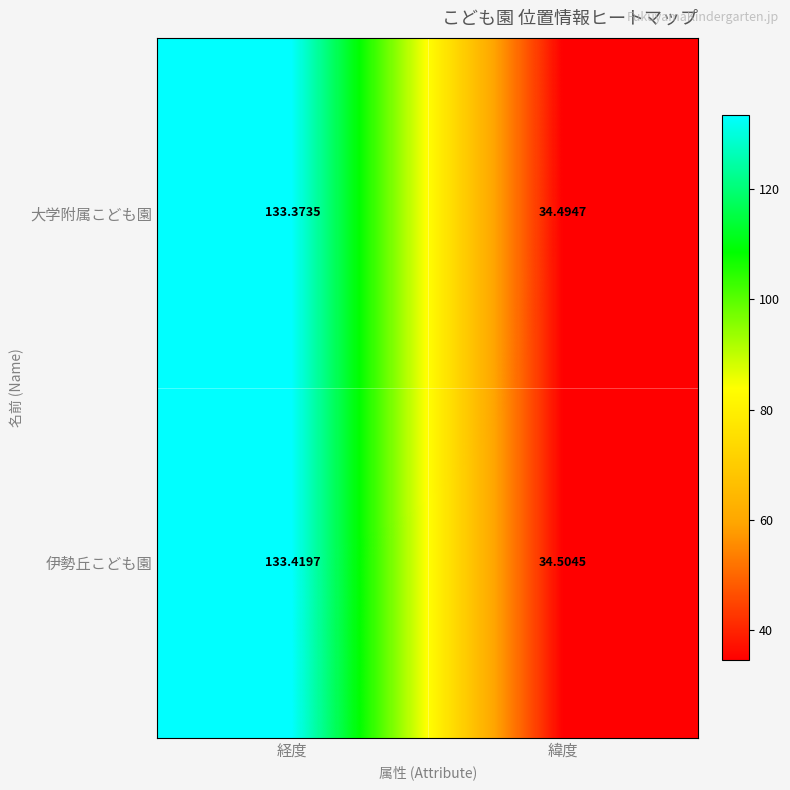

Rank the series by their average value, from highest to lowest.

伊勢丘こども園, 大学附属こども園